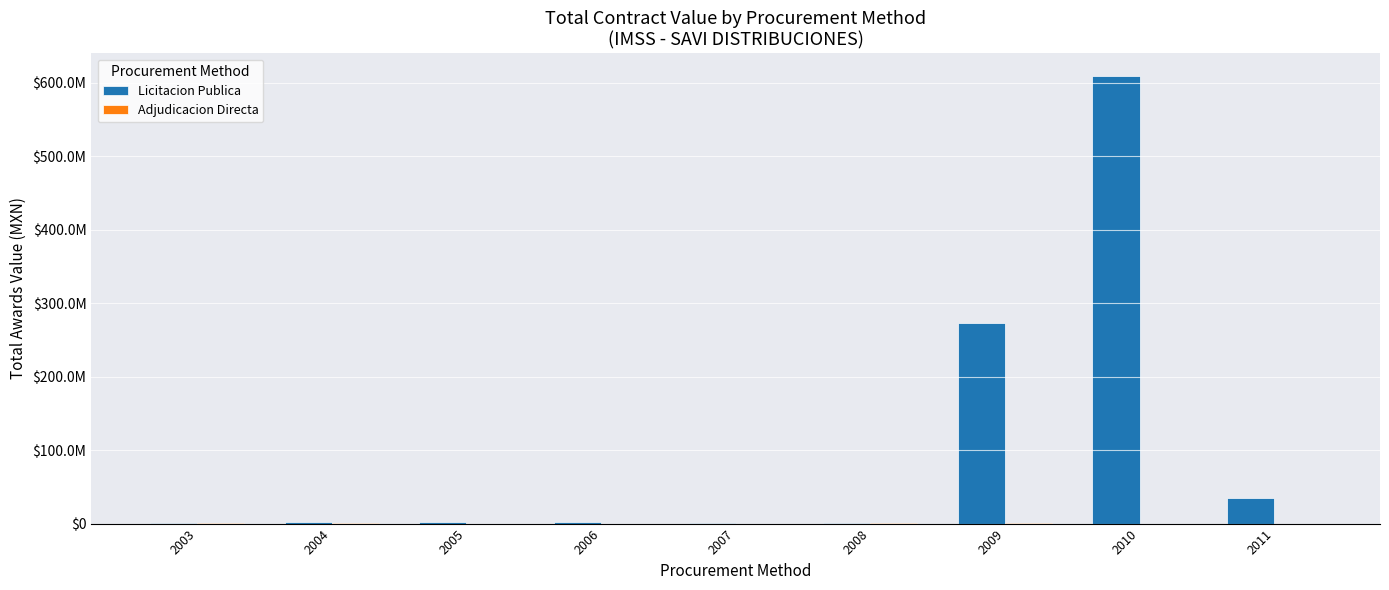

Does the chart contain stacked bars?

No